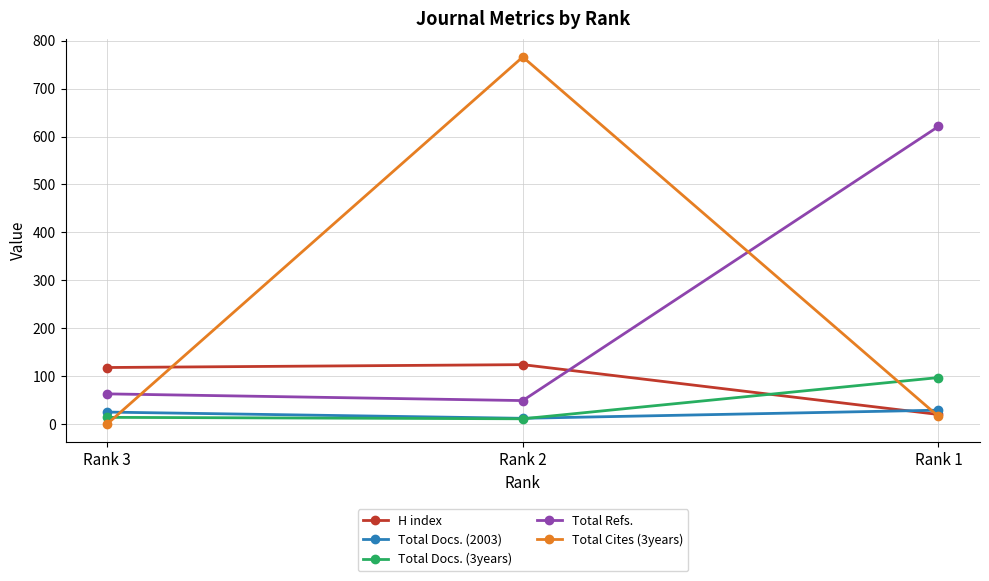

Which series has the widest spread of values?

Total Cites (3years)